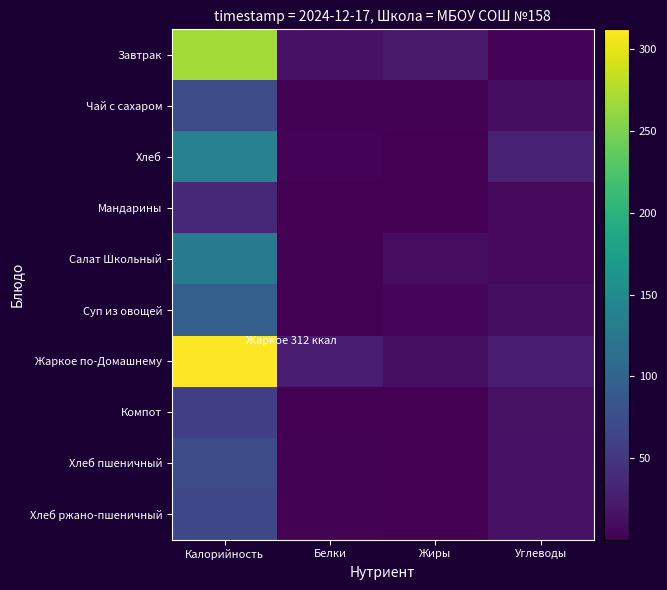

Which label corresponds to the largest value in the chart?

Калорийность